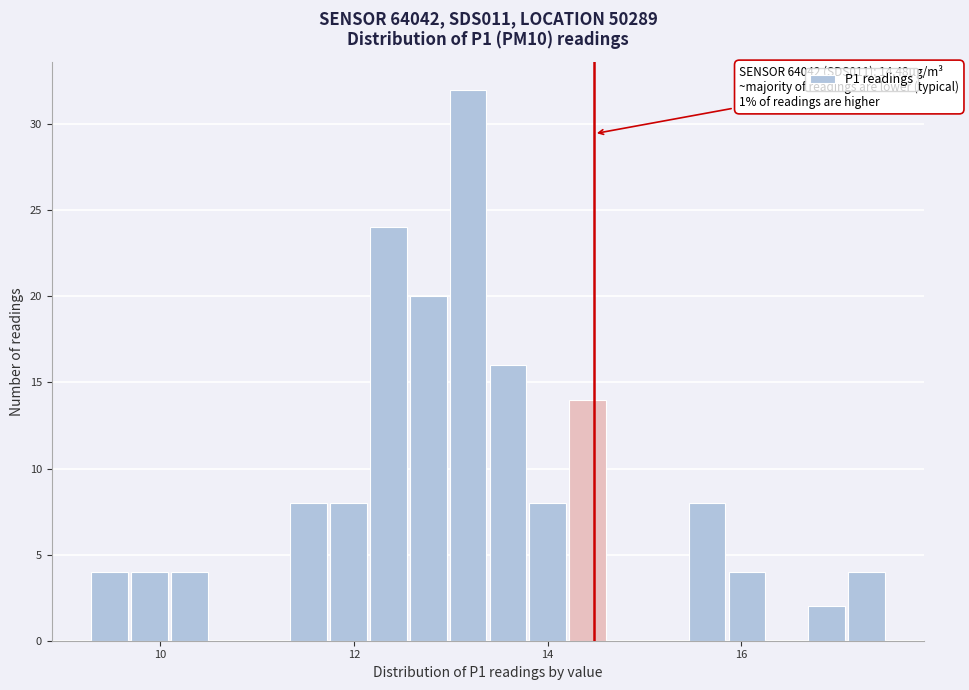

Read against the x-axis, roughly where is the centre of the tallest bar?

13.2